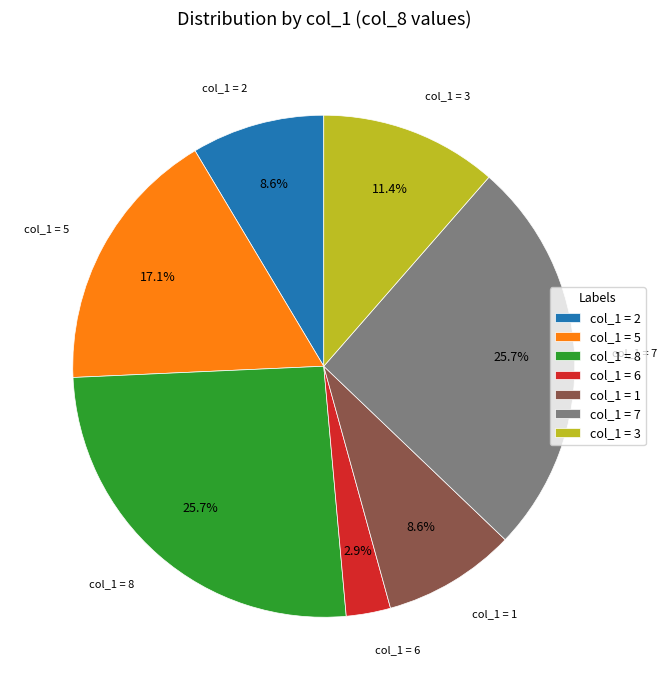

What is the total percentage of col_1 = 5 and col_1 = 6?

20.0%